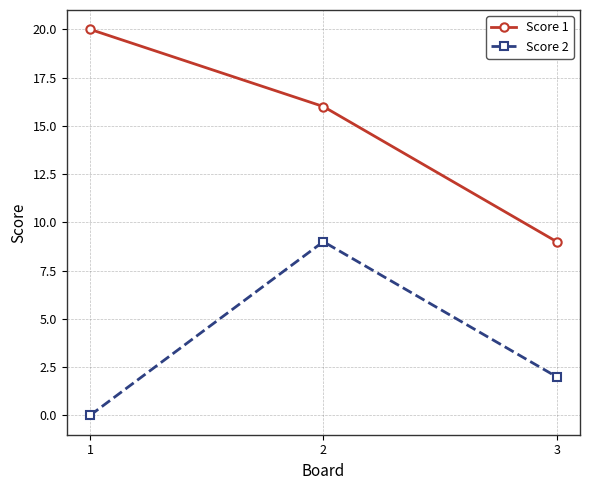

Reading right to left, list all the values displayed in this chart.

Score 1: 3=9	2=16	1=20
Score 2: 3=2	2=9	1=0